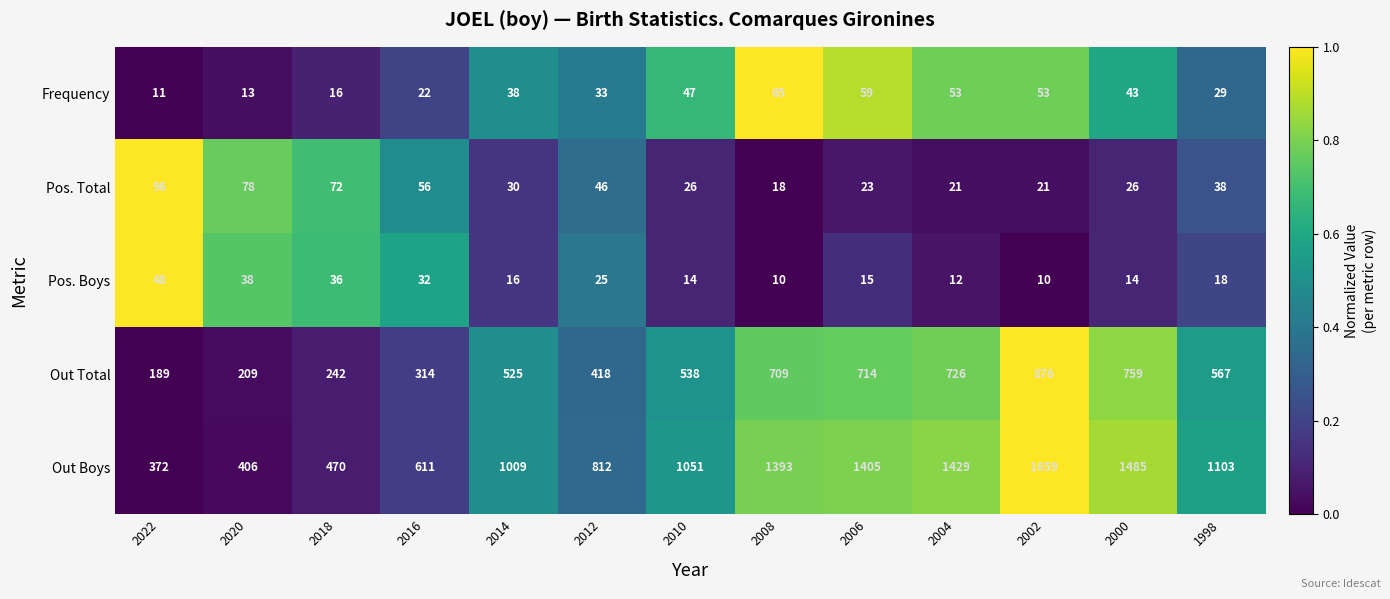

Which series has the largest total across all categories?

Out Boys